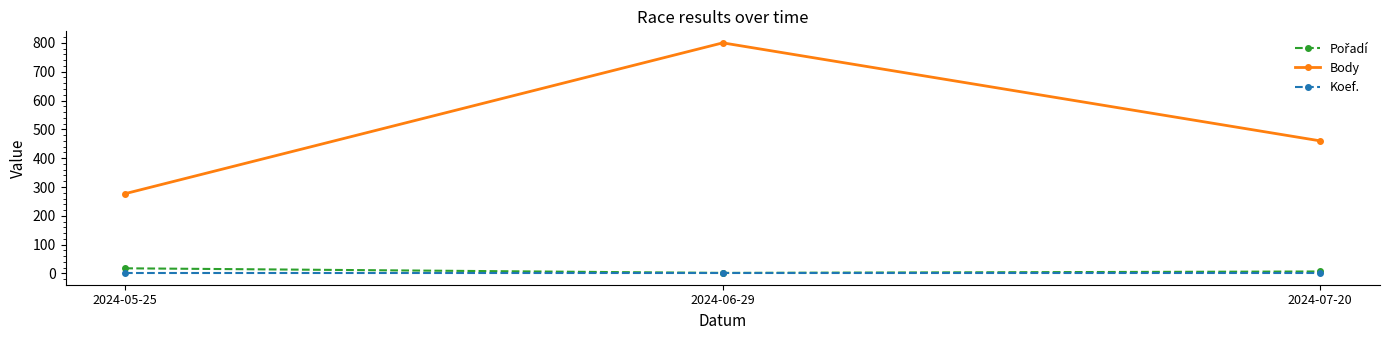

Where does the Body series first go above 460?

2024-06-29